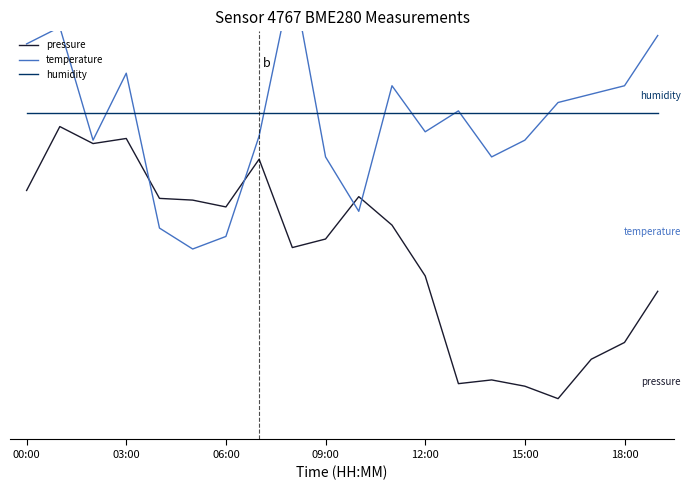

True or false: pressure has more than 1 interior local peaks.

True